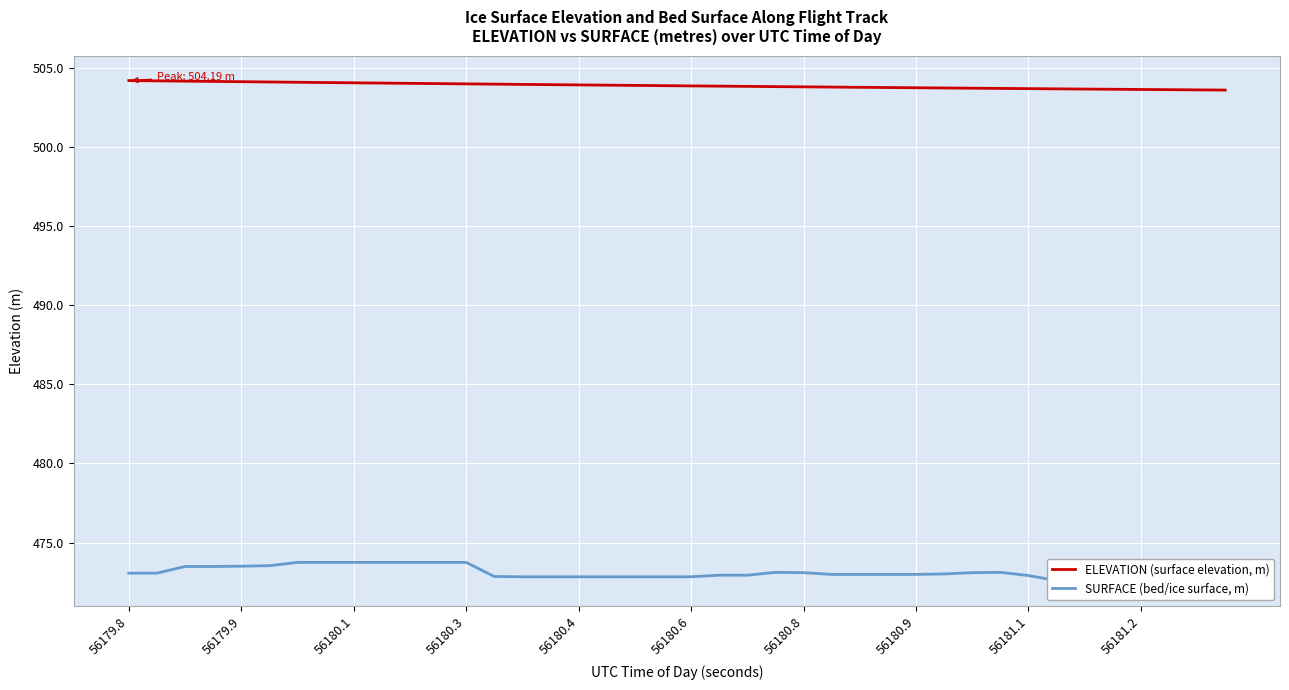

Between 15 and 30, which series saw the biggest shift?

SURFACE (bed/ice surface, m)